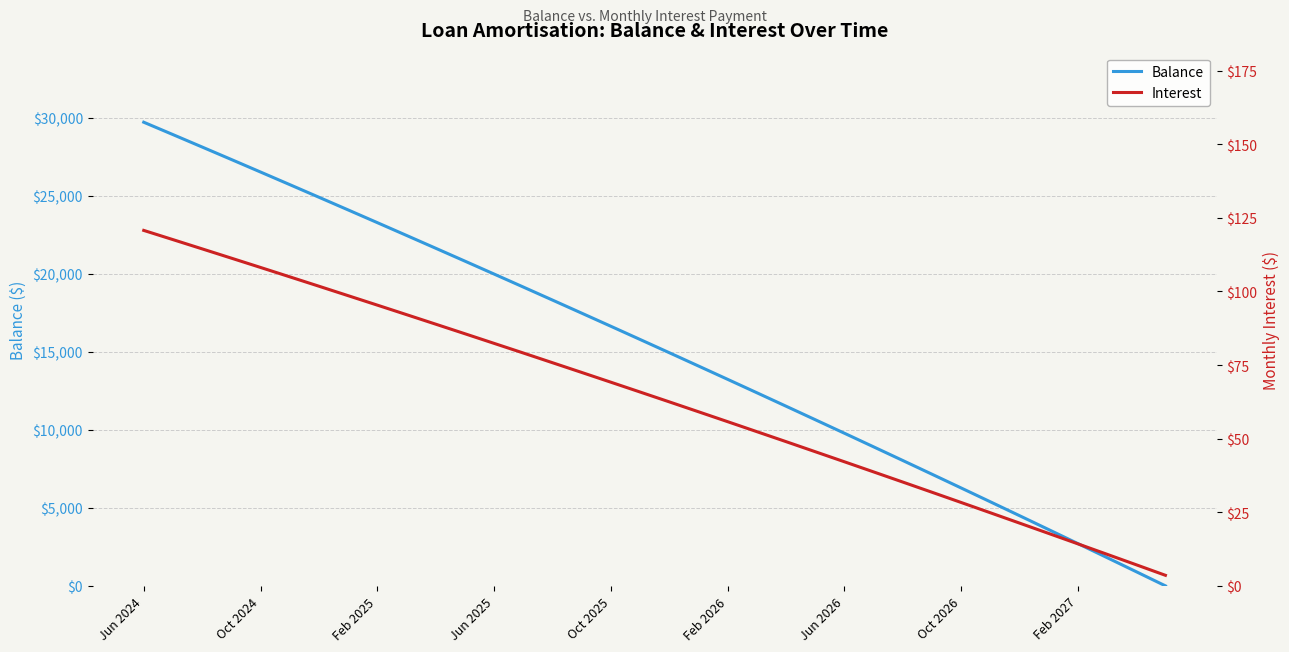

How many lines are shown in the chart?

2